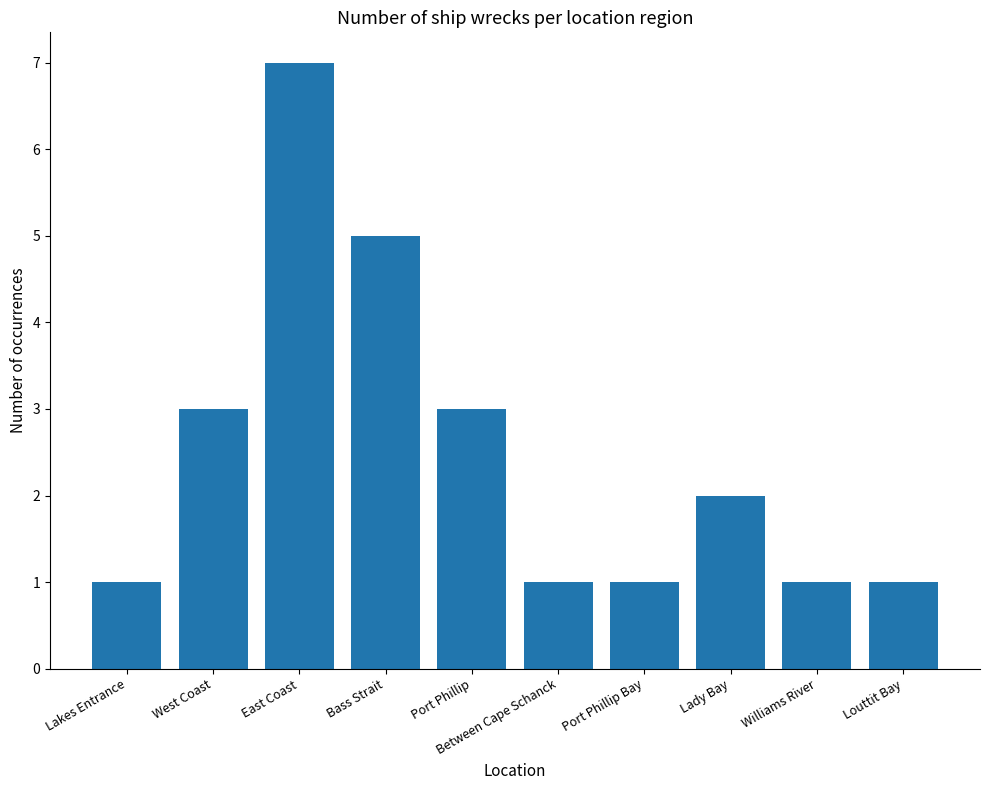

What is the greatest value displayed?

7